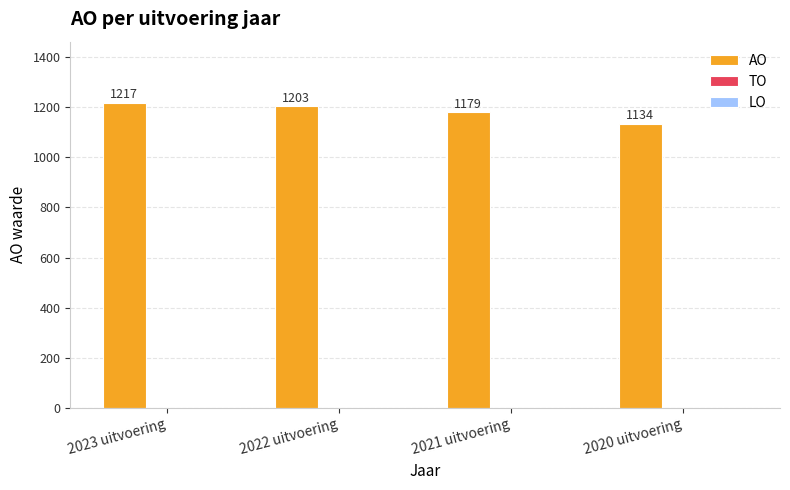

The chart shows a value of 1203 at 2022 uitvoering. True or false?

True